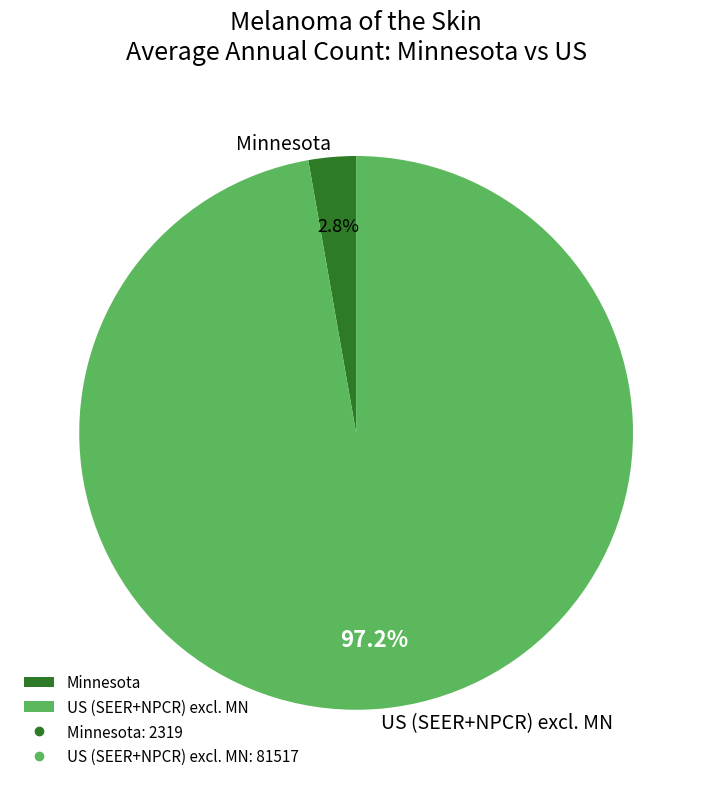

To the nearest percent, what portion does US (SEER+NPCR) represent?

97%